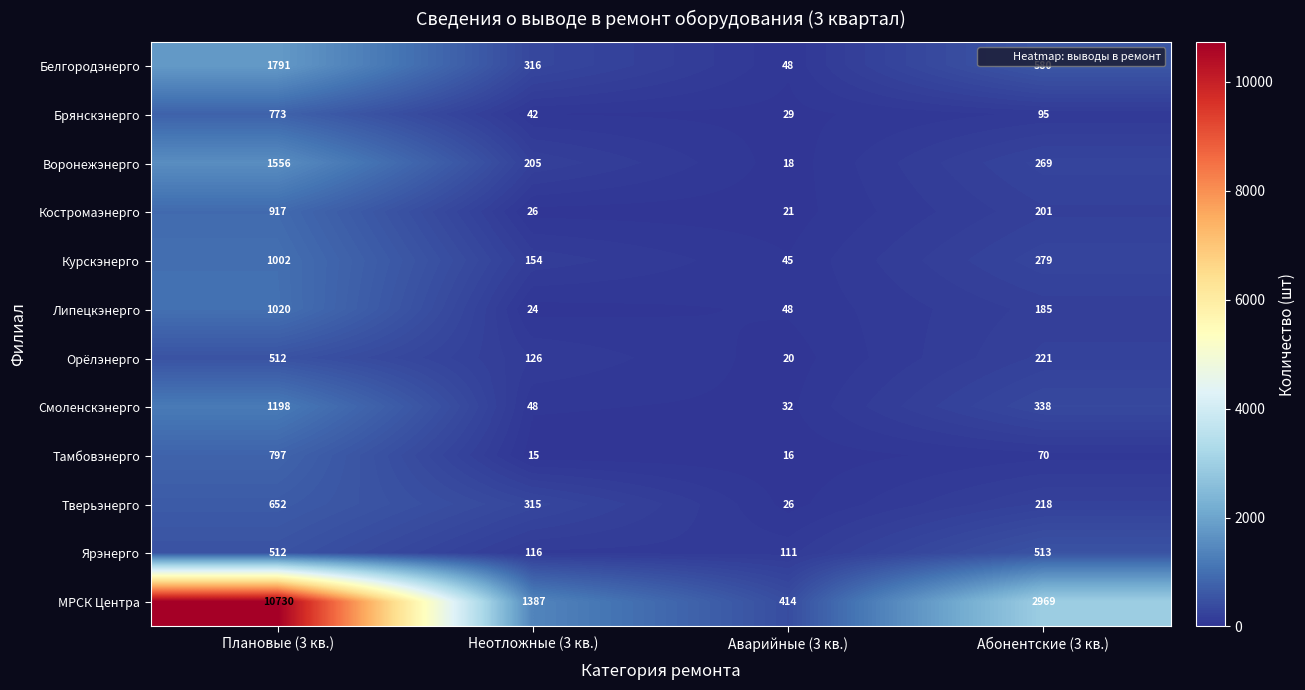

Where is Орёлэнерго nearest to the value 266?

Абонентские (3 кв.)